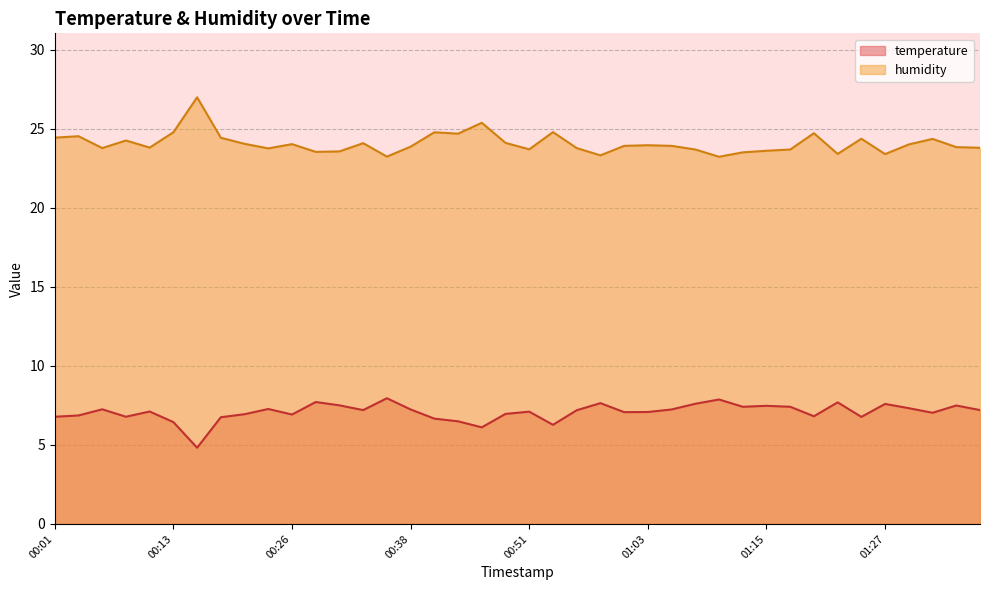

True or false: humidity and temperature intersect in this chart.

False